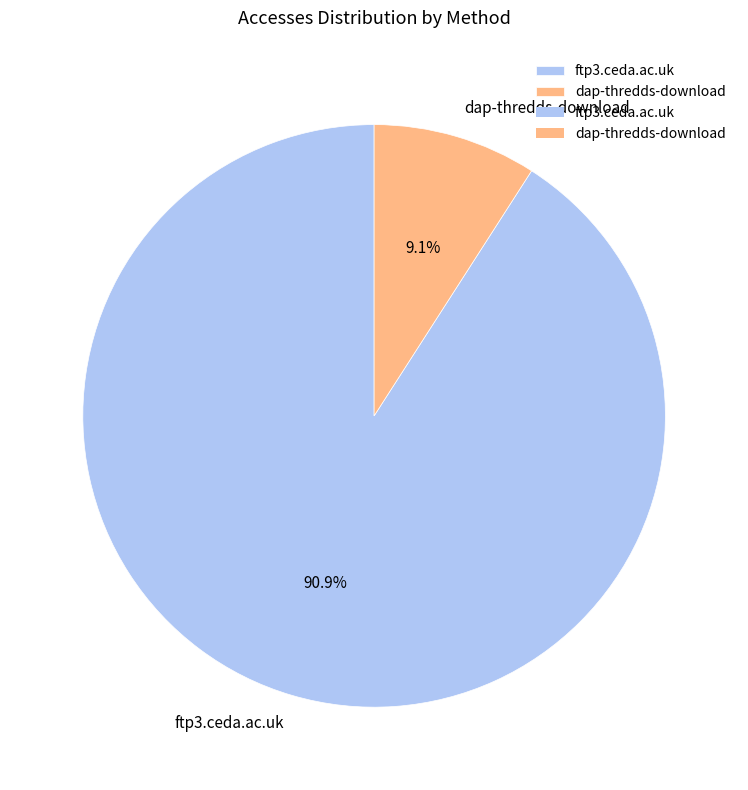

To the nearest percent, what portion does ftp3.ceda.ac.uk represent?

91%